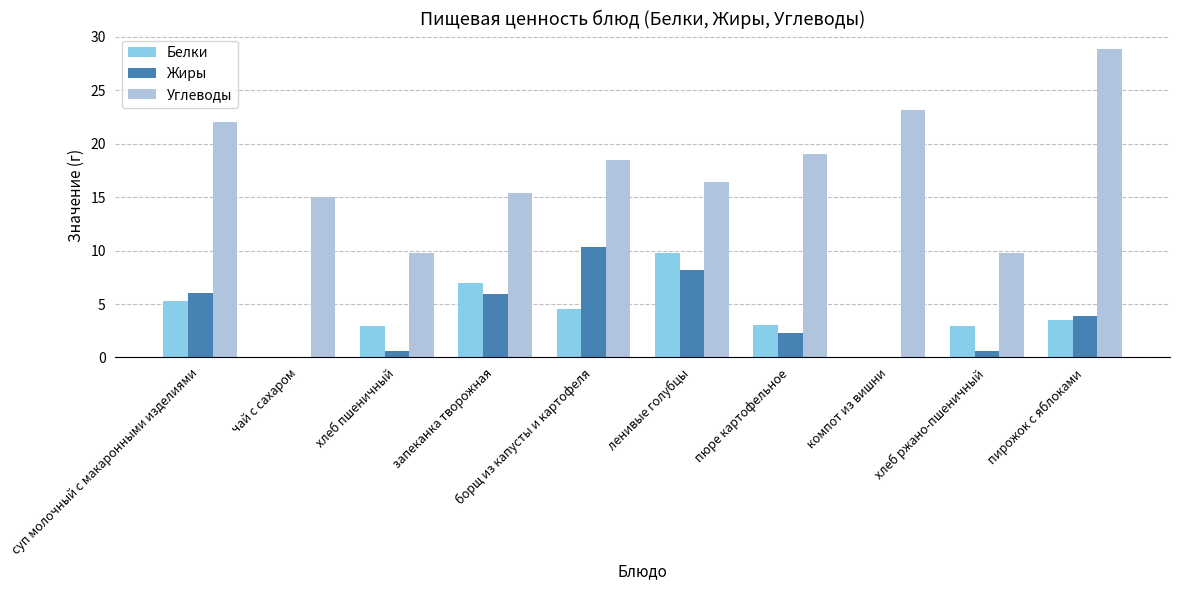

What are all the series names shown in the legend?

Белки, Жиры, Углеводы